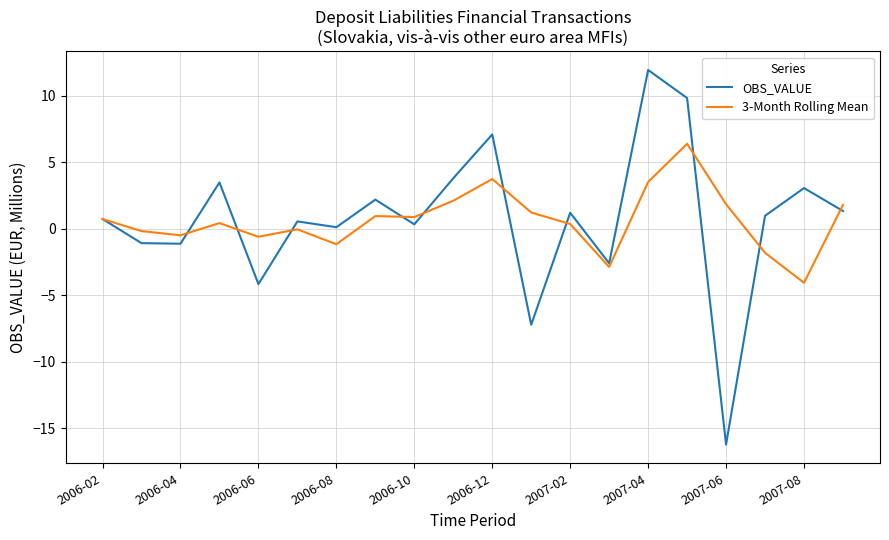

Which series has the largest range (max minus min)?

OBS_VALUE